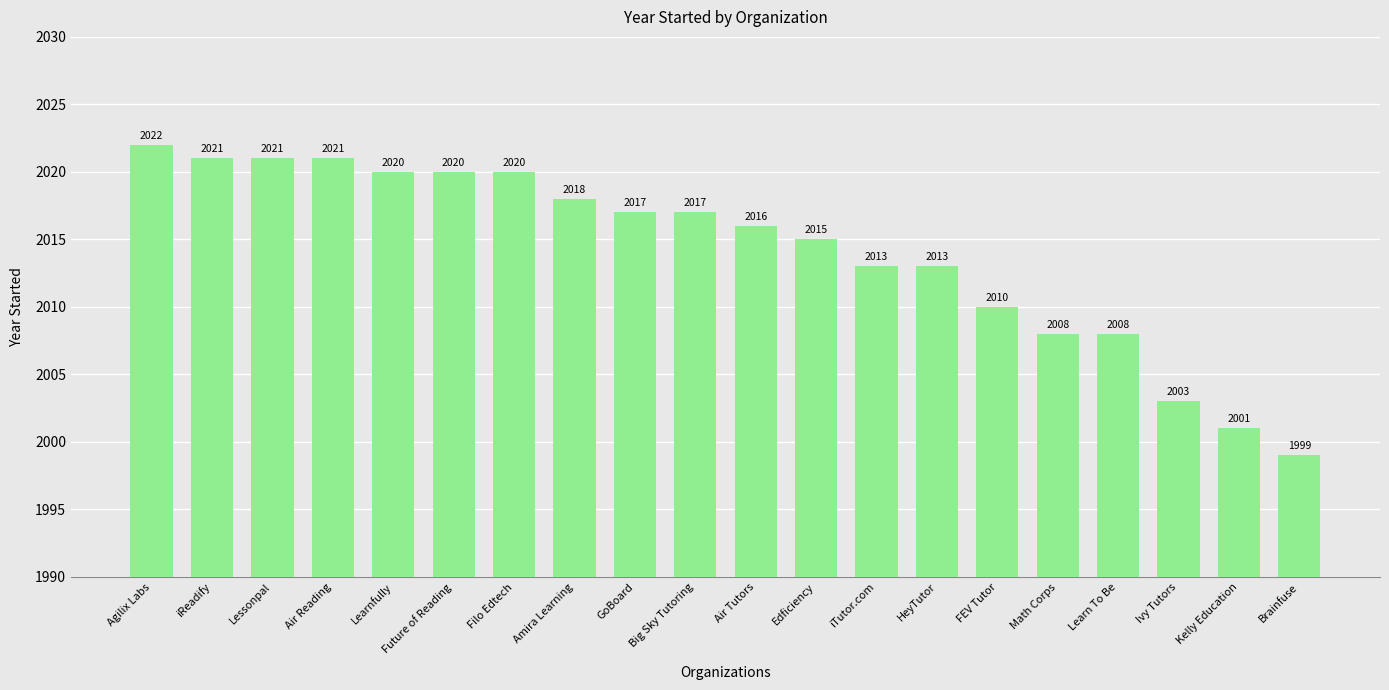

The chart shows a value of 1304 at GoBoard. True or false?

False